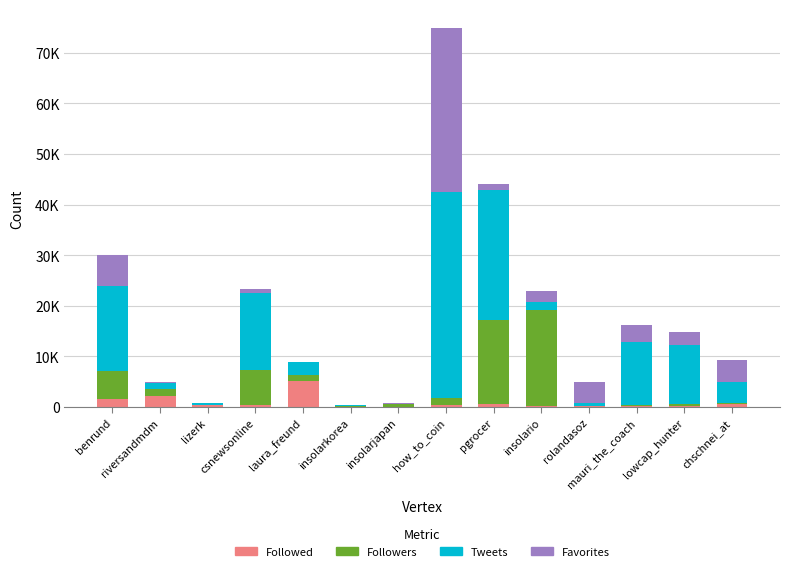

What is the difference between the maximum and minimum values in the Followed series?

4972